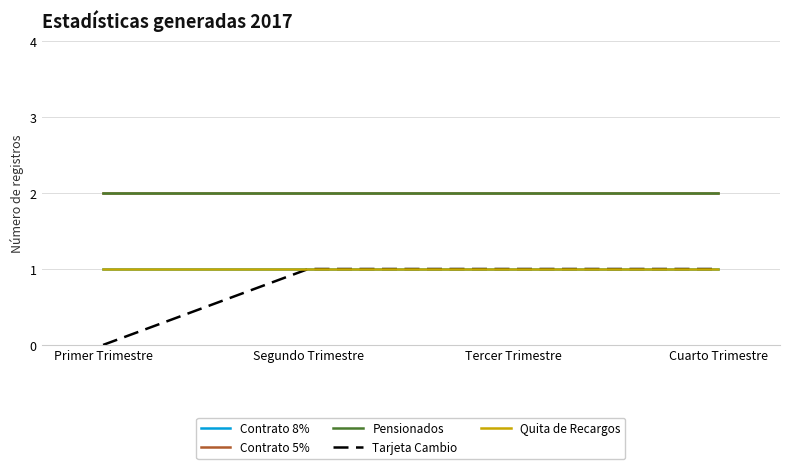

What is the sum of the Contrato 8% values at Cuarto Trimestre and Tercer Trimestre?

2